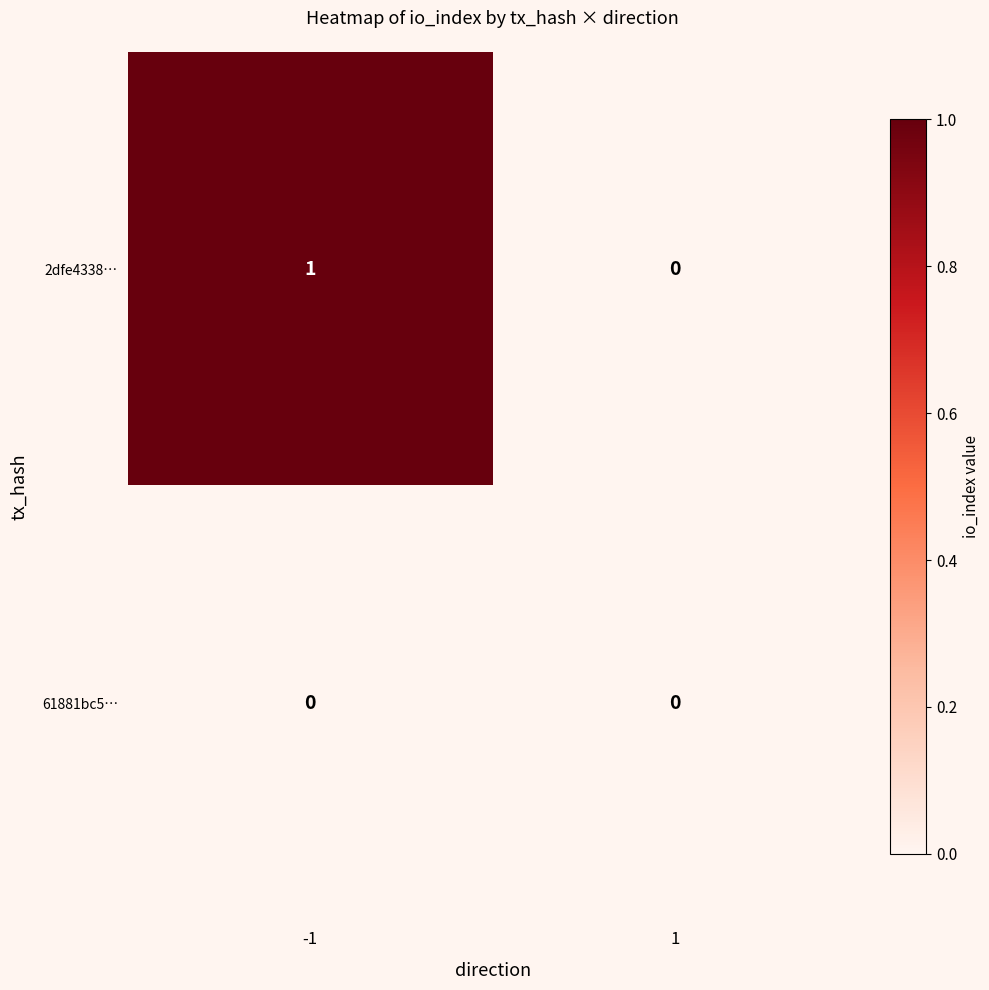

At which category does the chart reach its peak across all series?

-1